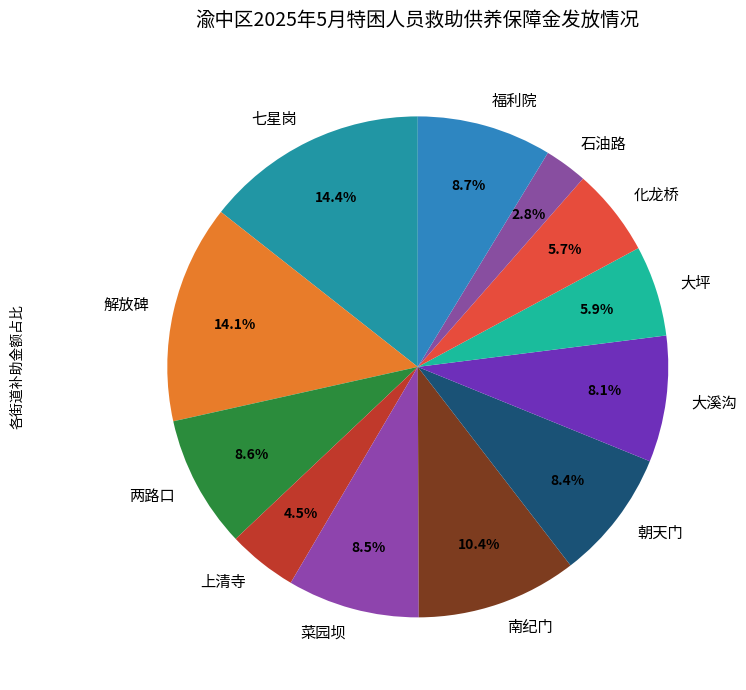

Combined, what portion of the pie is 福利院 and 朝天门?

17.1%